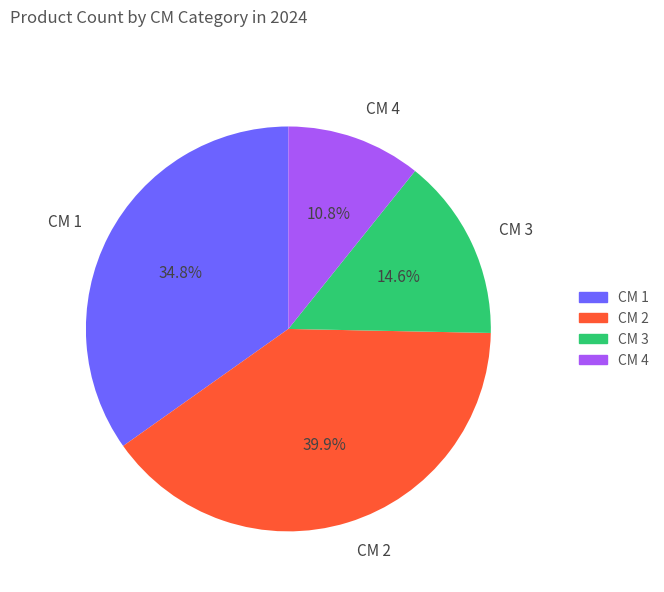

Combined, do CM 3 and CM 4 account for over 50%?

No